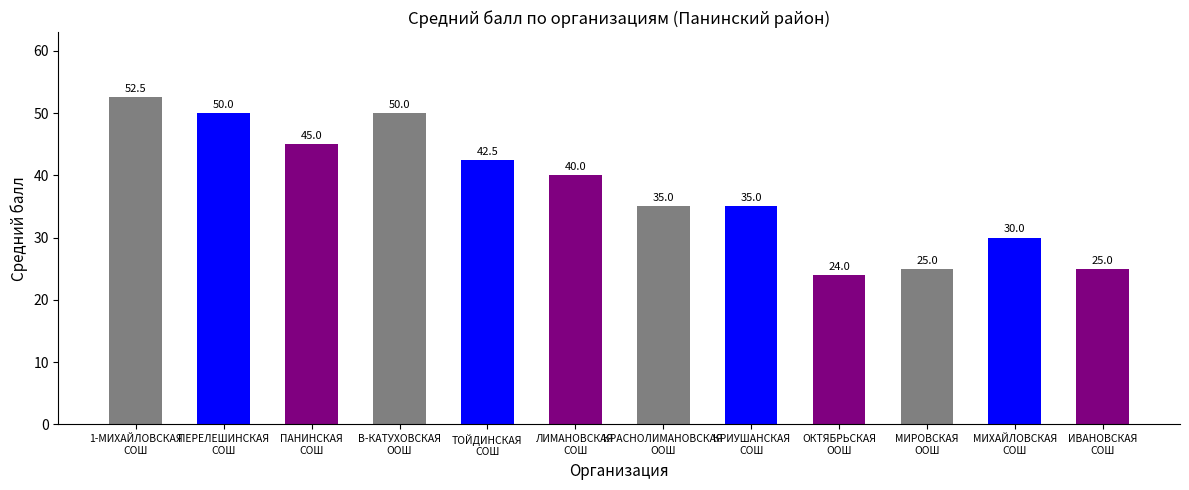

Where does the data first go above 40?

1-МИХАЙЛОВСКАЯ
СОШ